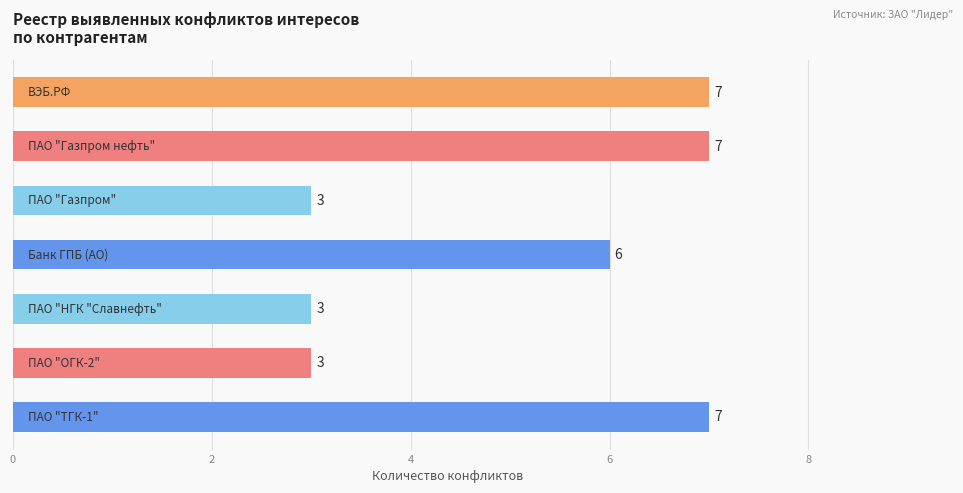

What is the difference between the maximum and minimum values?

4